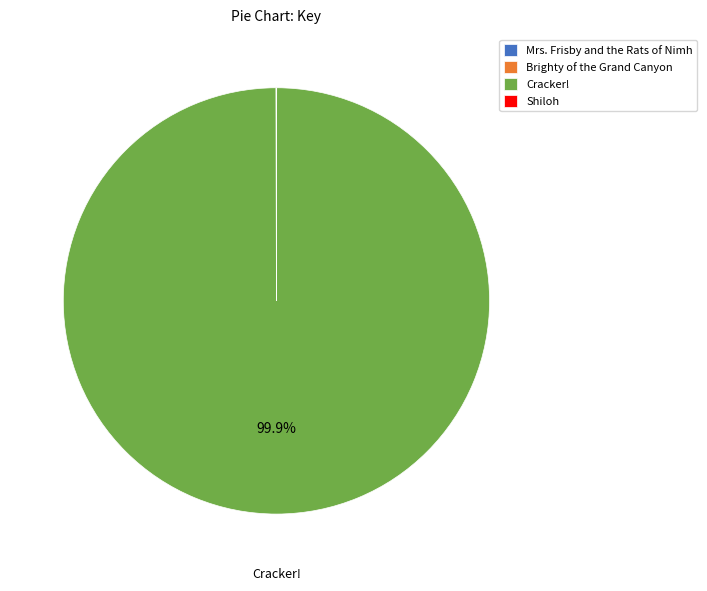

What is the largest slice in the pie chart?

Cracker!